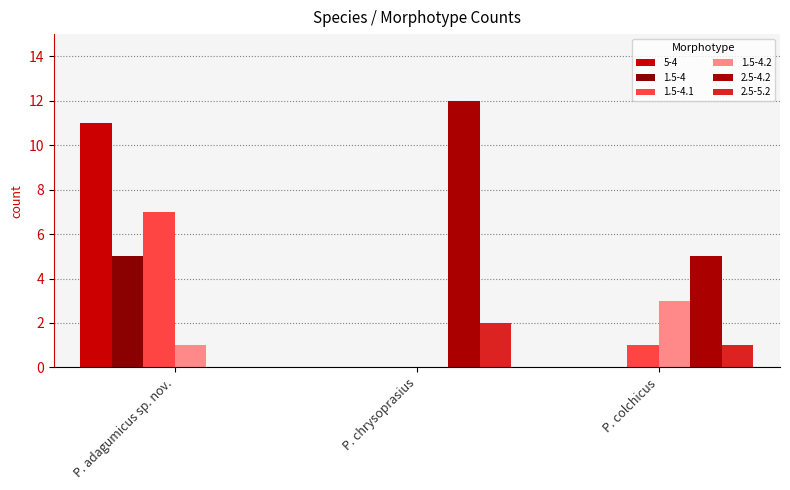

True or false: 2.5-4.2 has a value of 8 at P. adagumicus sp. nov..

False